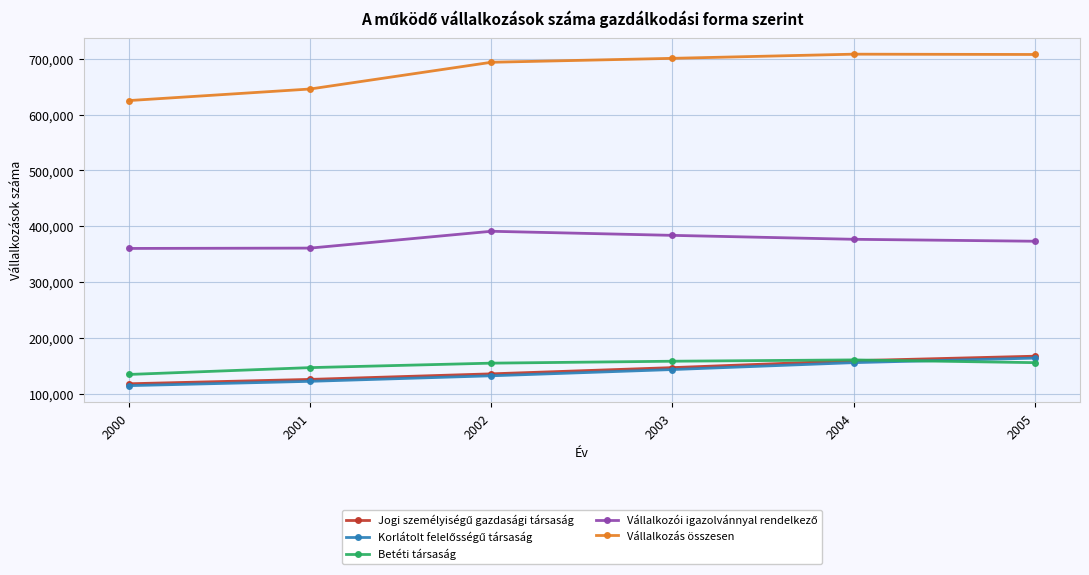

What is the total value across all series at 2001?

1400118